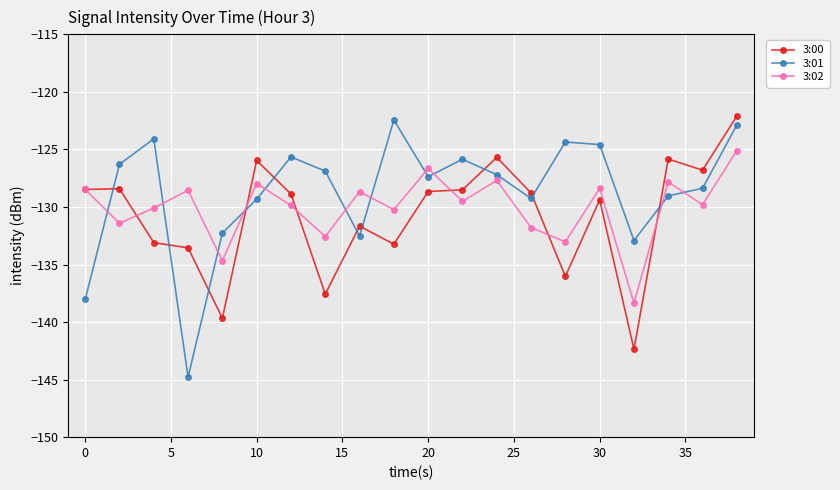

What is the minimum value shown in the chart?

-144.8